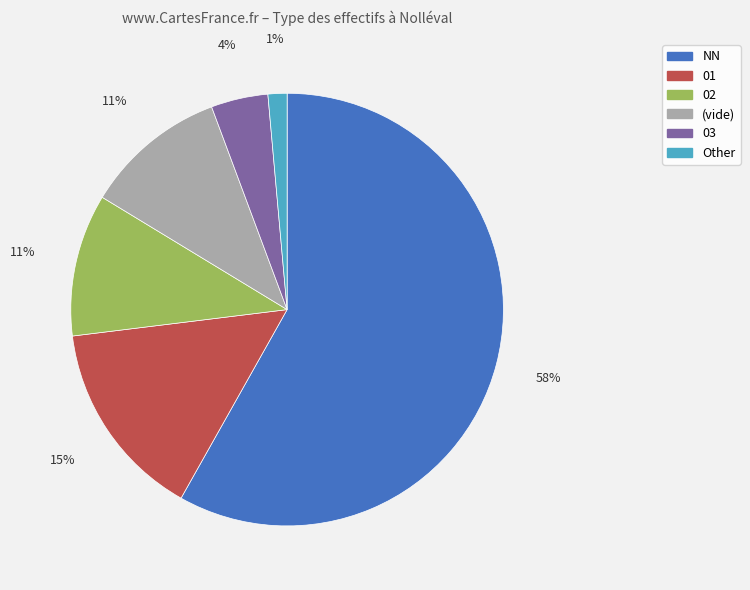

To the nearest percent, what is the average slice percentage?

17%